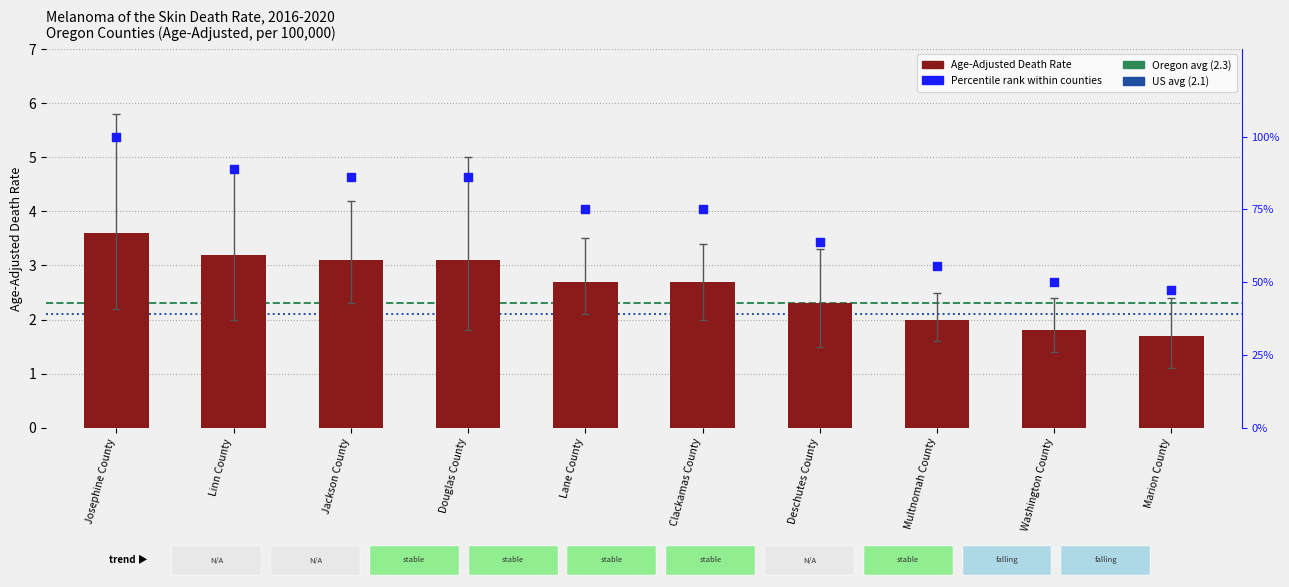

What is the total value across all series at Washington County?

5.6